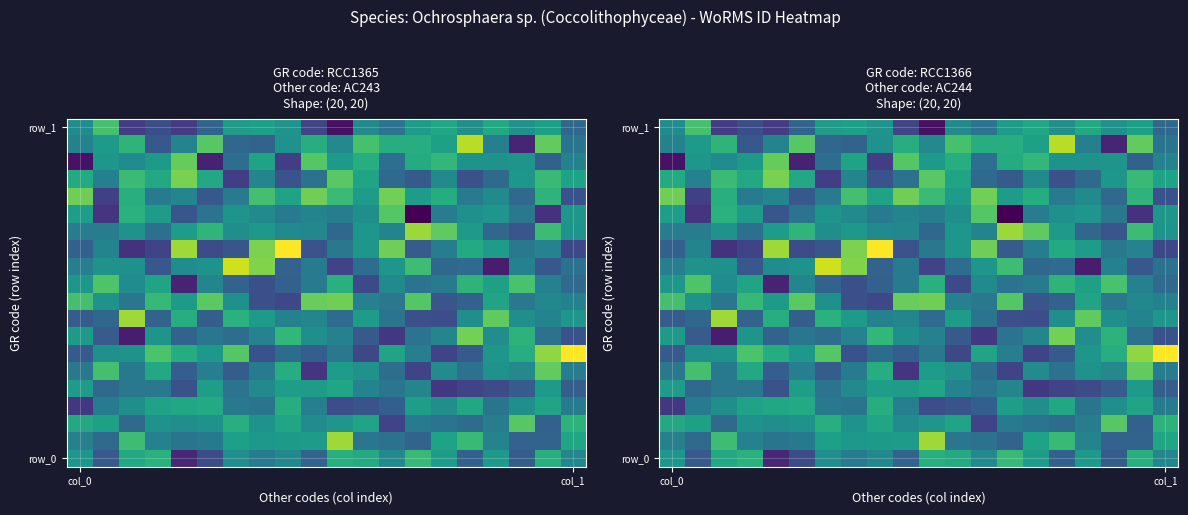

At how many categories does at least one series exceed 604531?

2